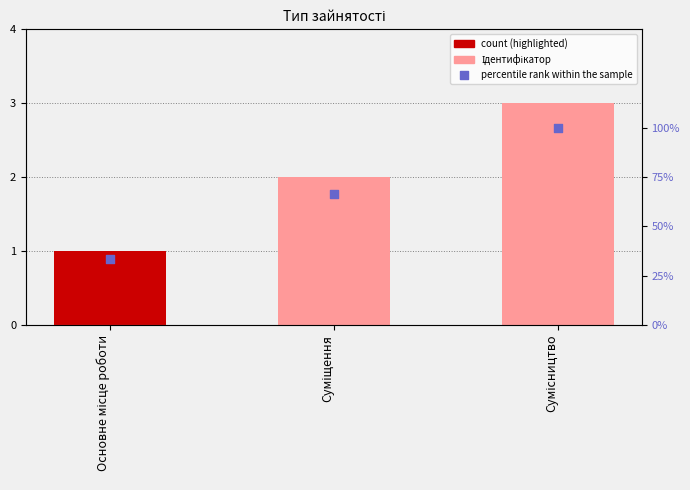

Which series has the largest total across all categories?

percentile rank within the sample